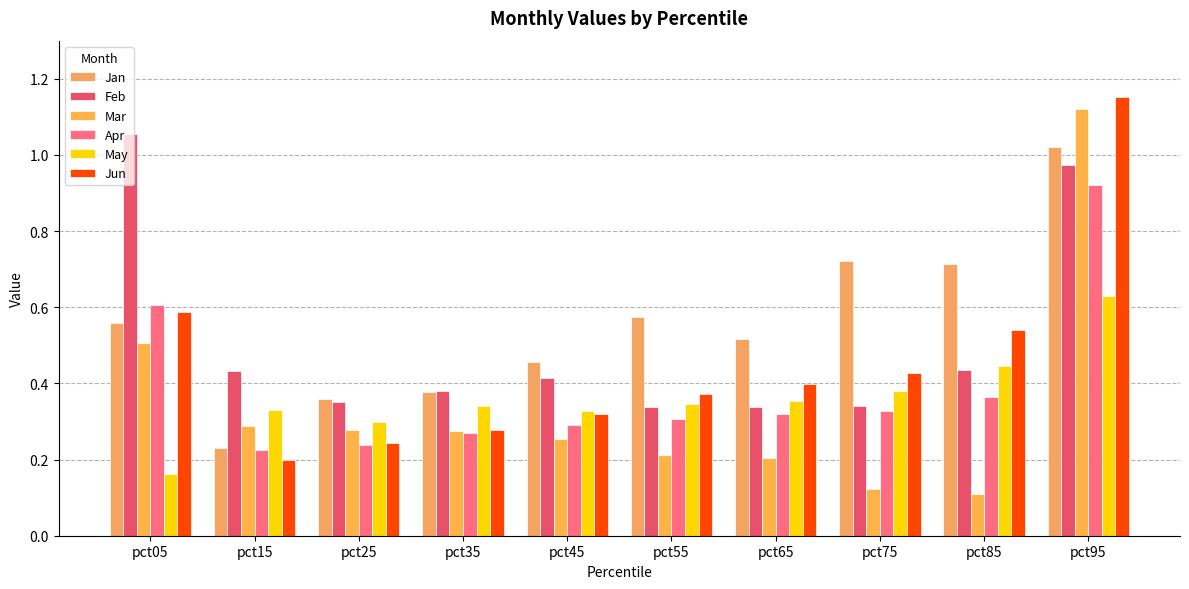

At which label does Mar reach its peak?

pct95